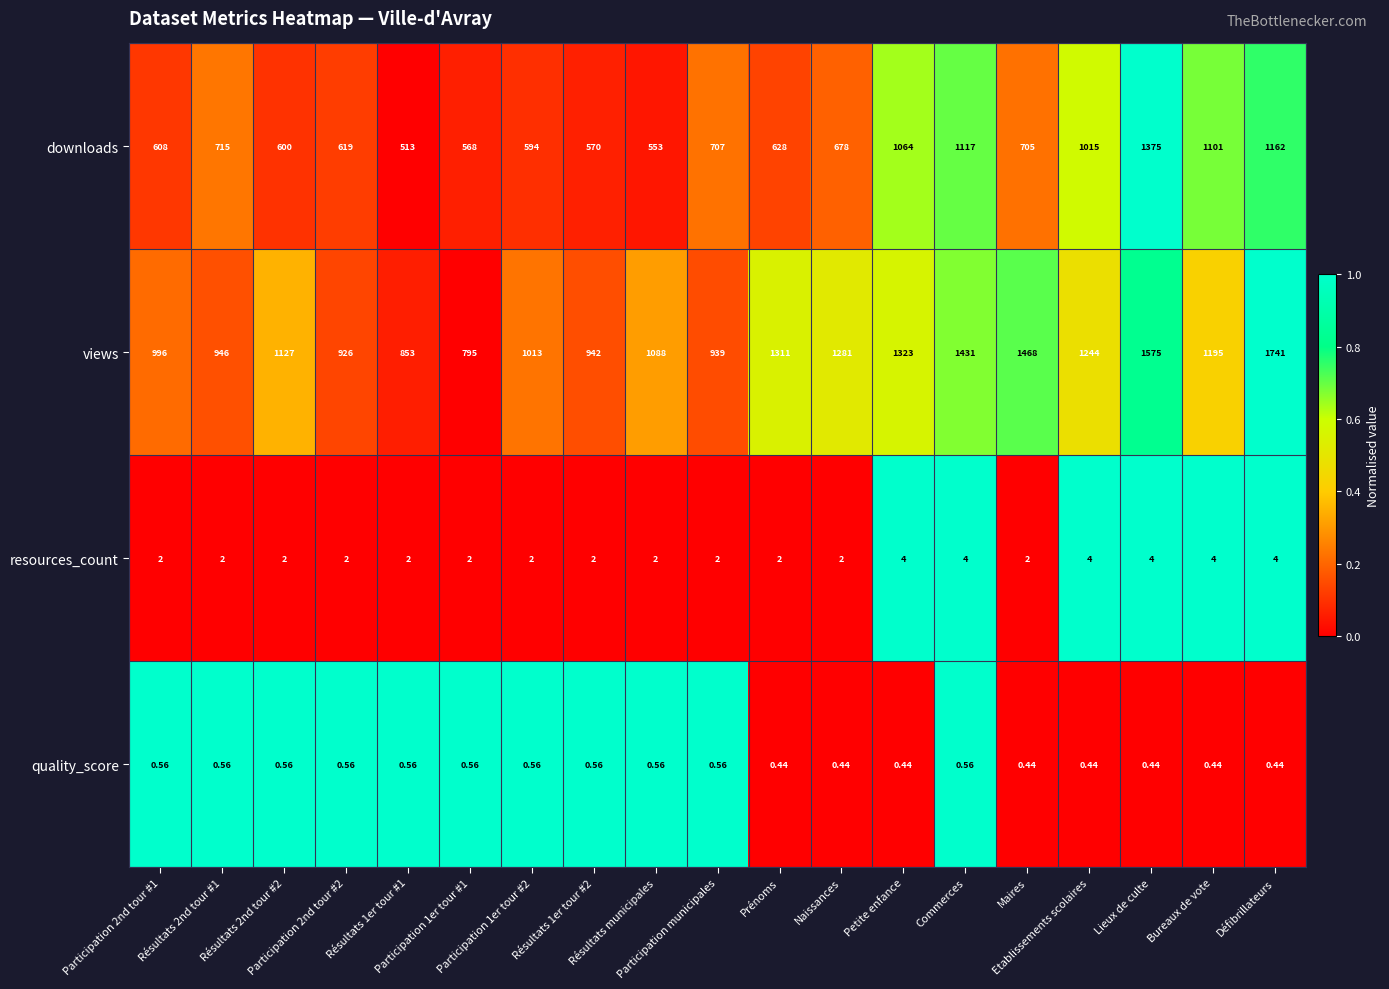

At which category does the chart reach its peak across all series?

Défibrillateurs